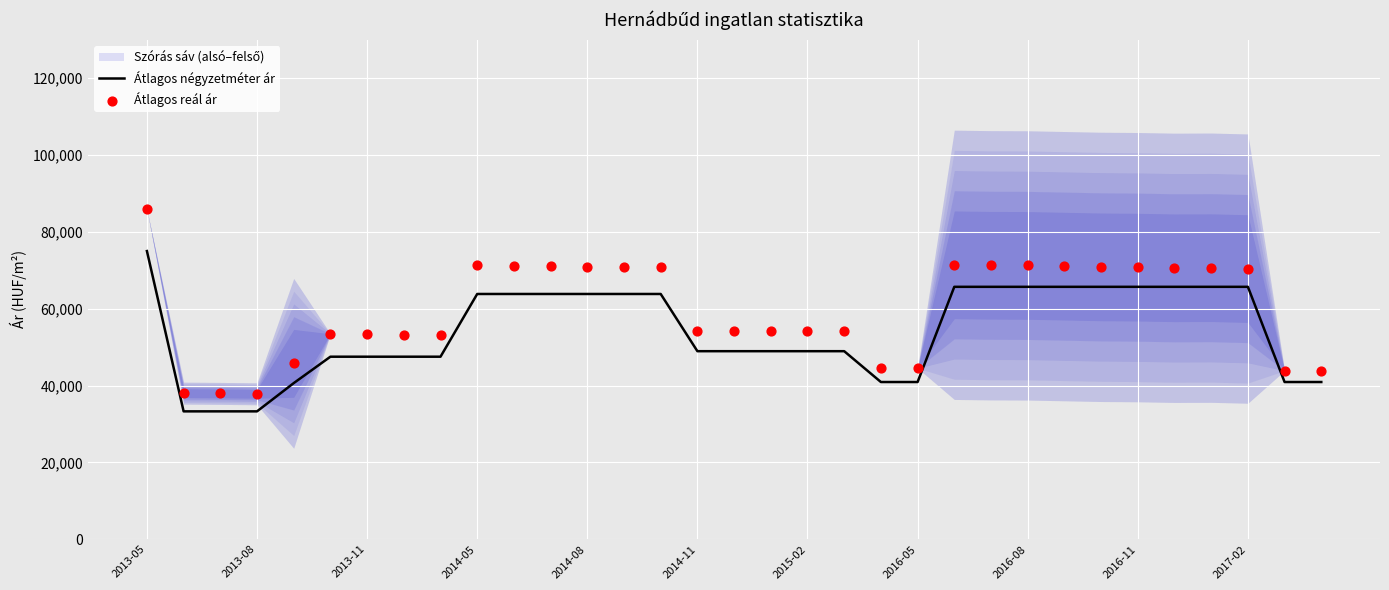

At how many categories does at least one series exceed 47520?

25